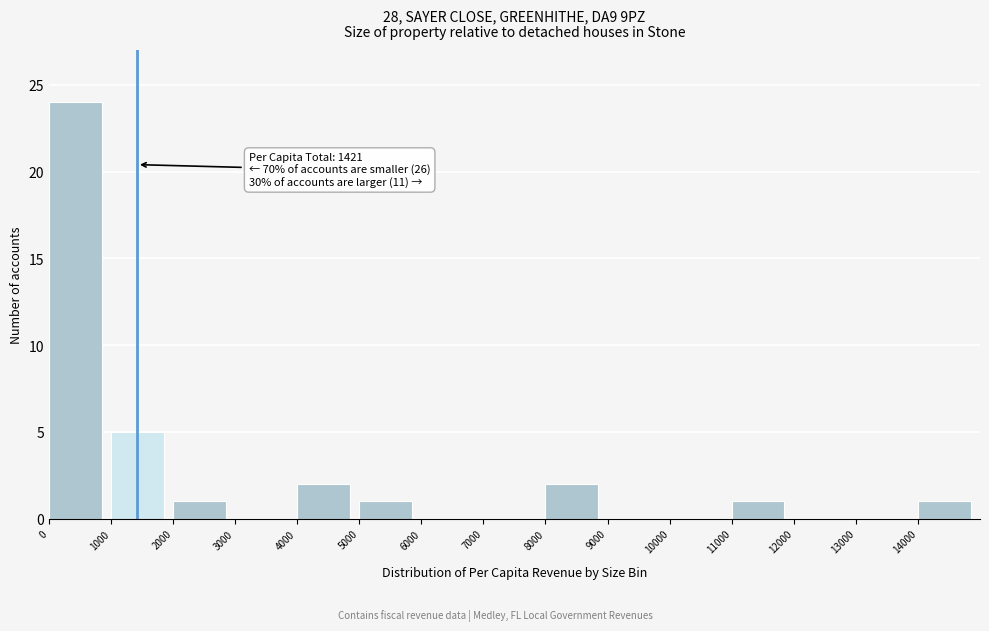

Over which range of the x-axis is the bar tallest?

0 to 1000